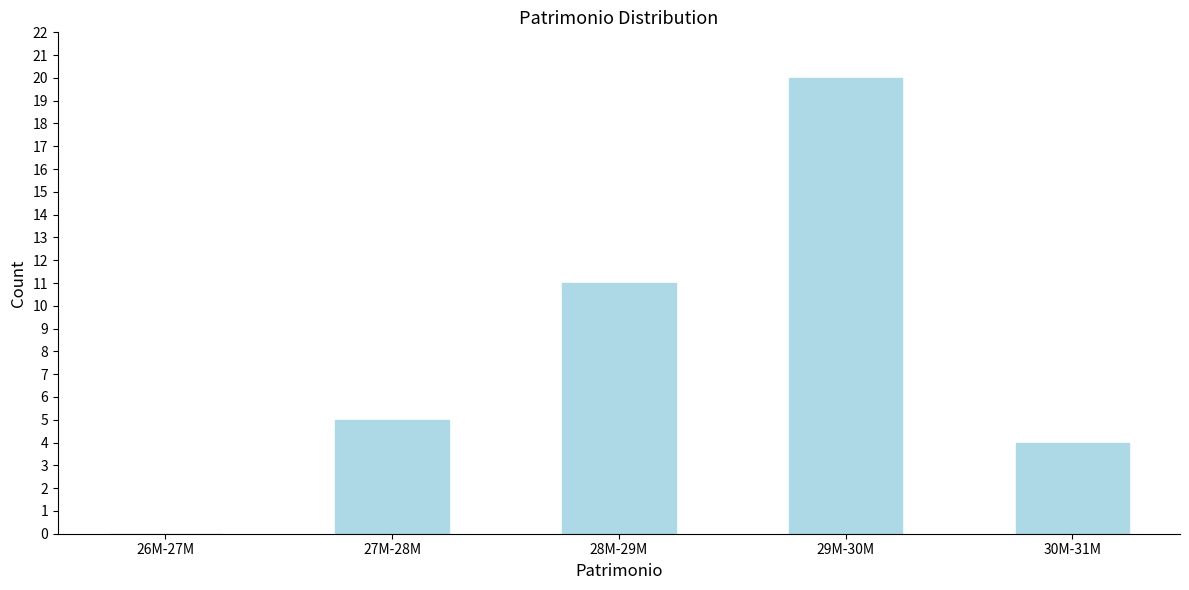

Reading left to right, transcribe all the data shown in this chart.

26M-27M=0	27M-28M=5	28M-29M=11	29M-30M=20	30M-31M=4